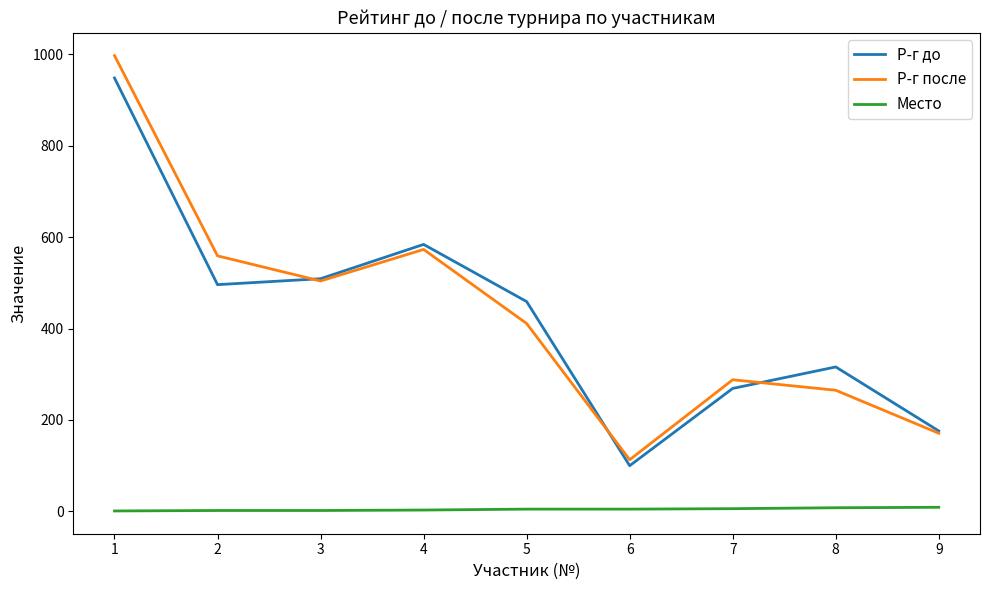

True or false: Р-г после and Место cross at least once.

False